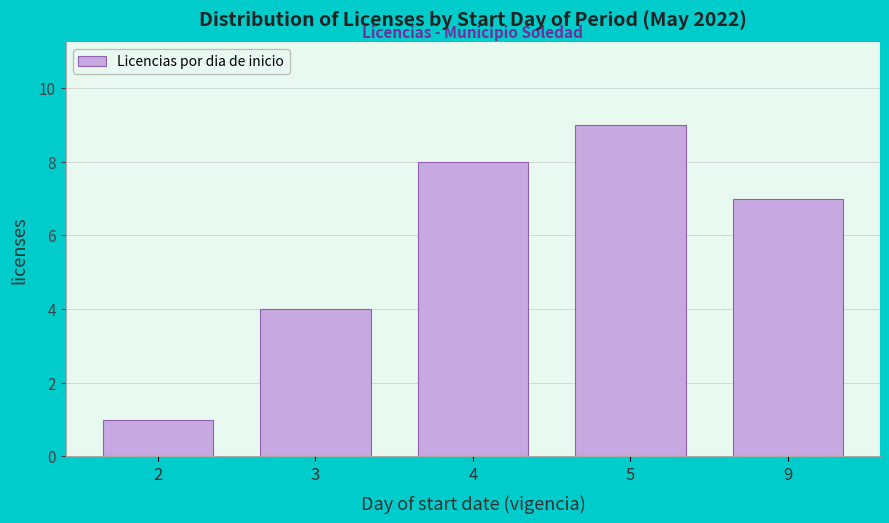

Reading right to left, extract all data points from this chart.

9=7	5=9	4=8	3=4	2=1